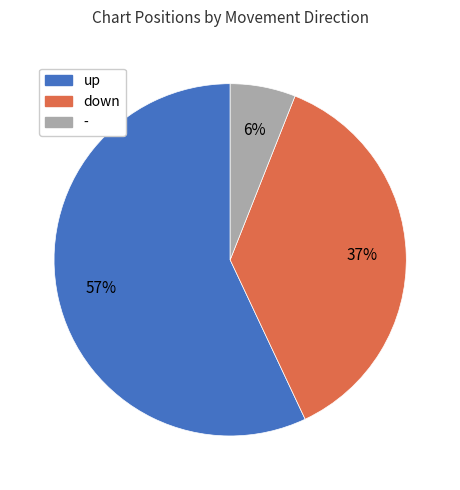

How many segments does this pie chart have?

3